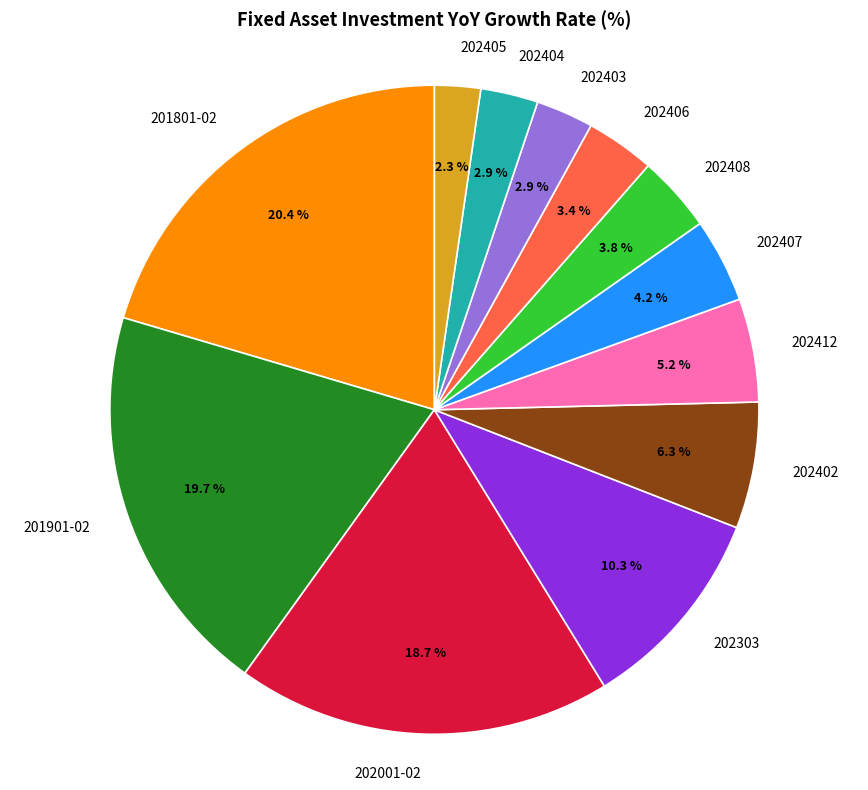

Which category has the smallest portion of the pie?

202405